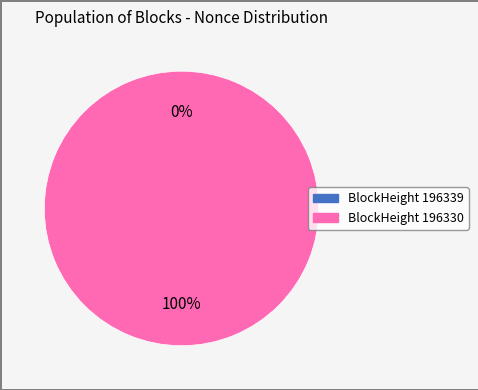

How many segments does this pie chart have?

2